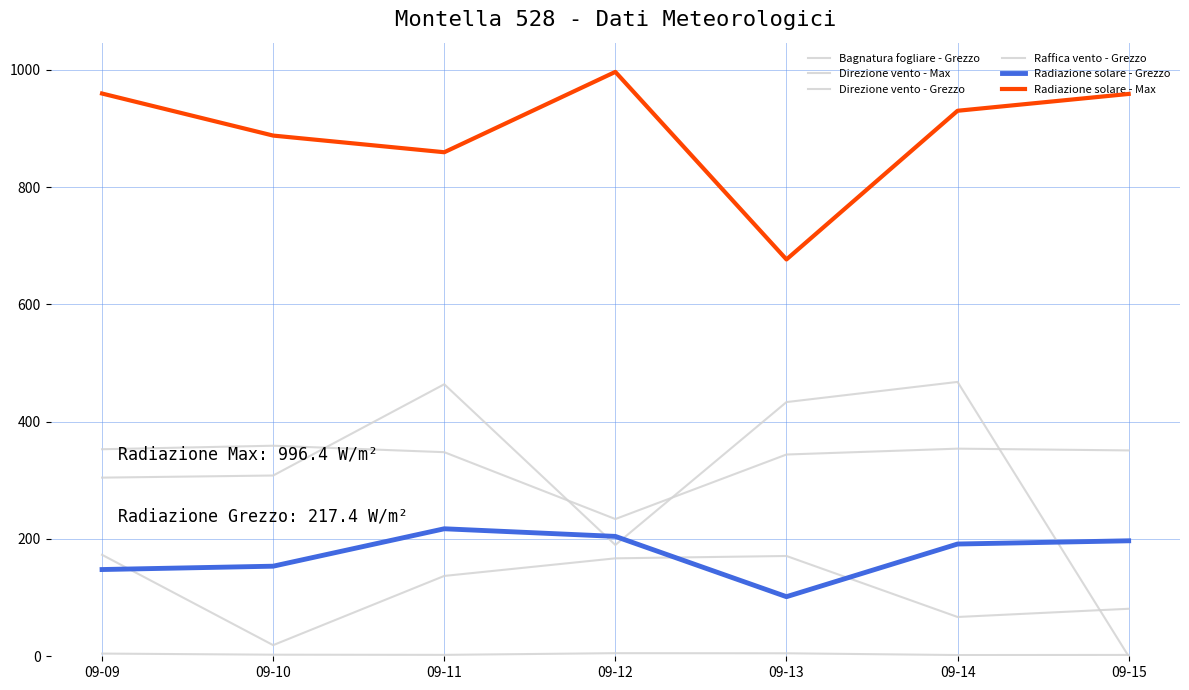

In Direzione vento - Grezzo, how many points are lower than both neighbors (excluding endpoints)?

2